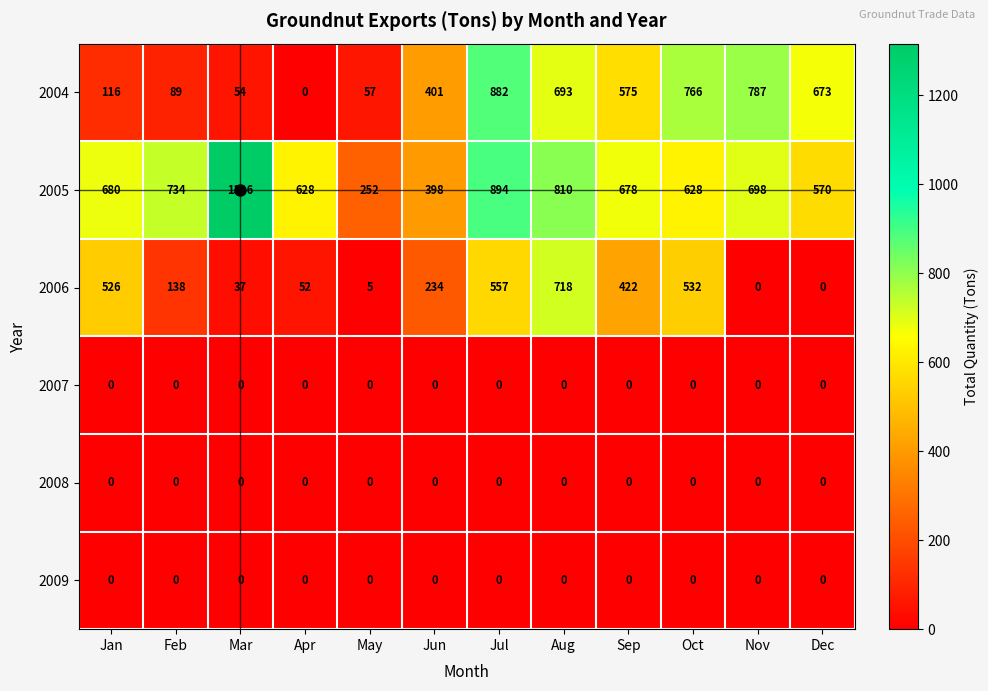

Is the value of 2007 at Nov greater than the value of 2006 at Jan?

No